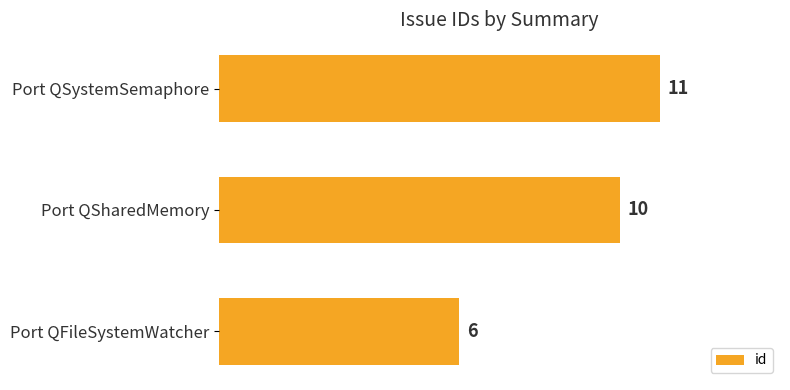

The value at Port QSystemSemaphore is 17. True or false?

False